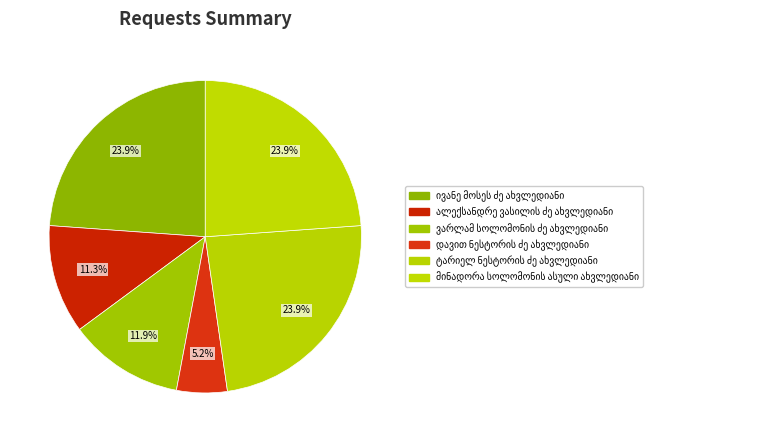

Which category has the smallest portion of the pie?

დავით ნესტორის ძე ახვლედიანი